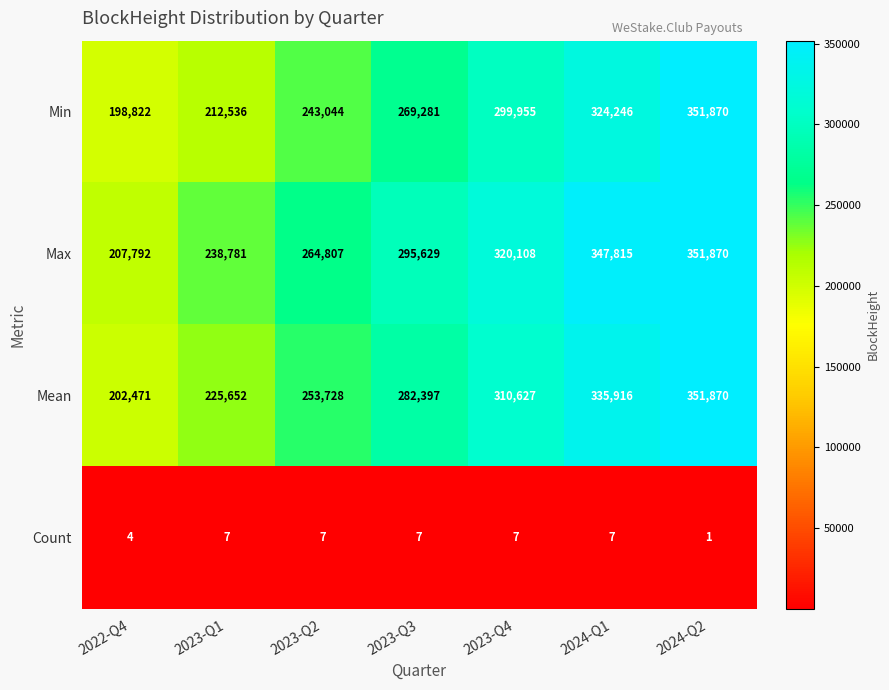

Reading left to right, extract all data points from this chart.

Min: 198822	212536	243044	269281	299955	324246	351870
Max: 207792	238781	264807	295629	320108	347815	351870
Mean: 202471	225652	253728	282397	310627	335916	351870
Count: 4	7	7	7	7	7	1